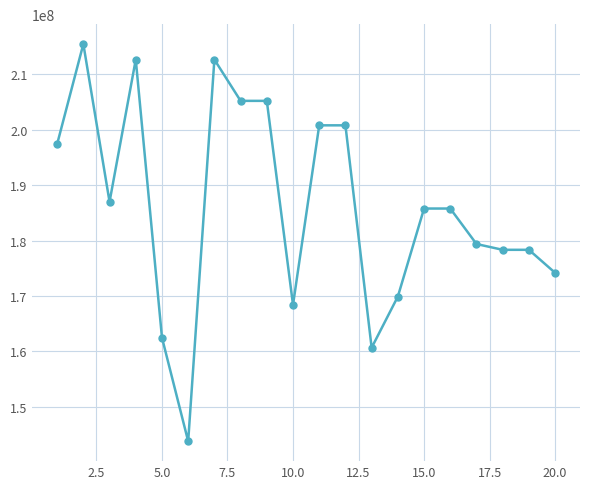

What is the maximum value shown in the chart?

215441933